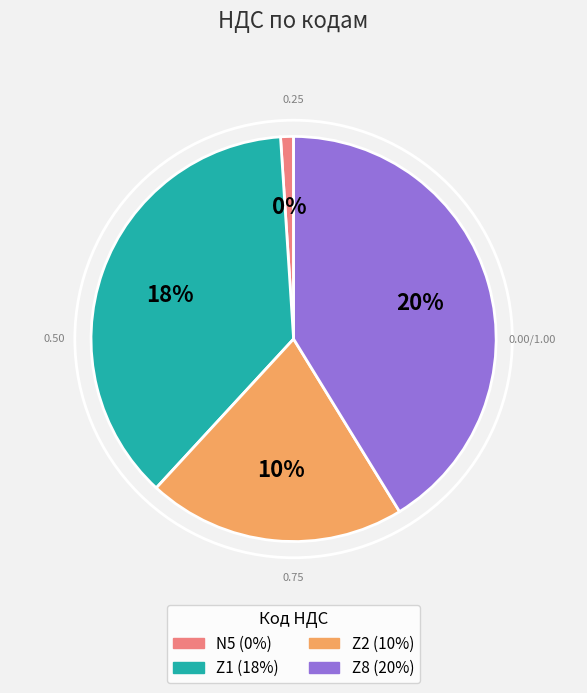

Count the number of slices in the pie.

4